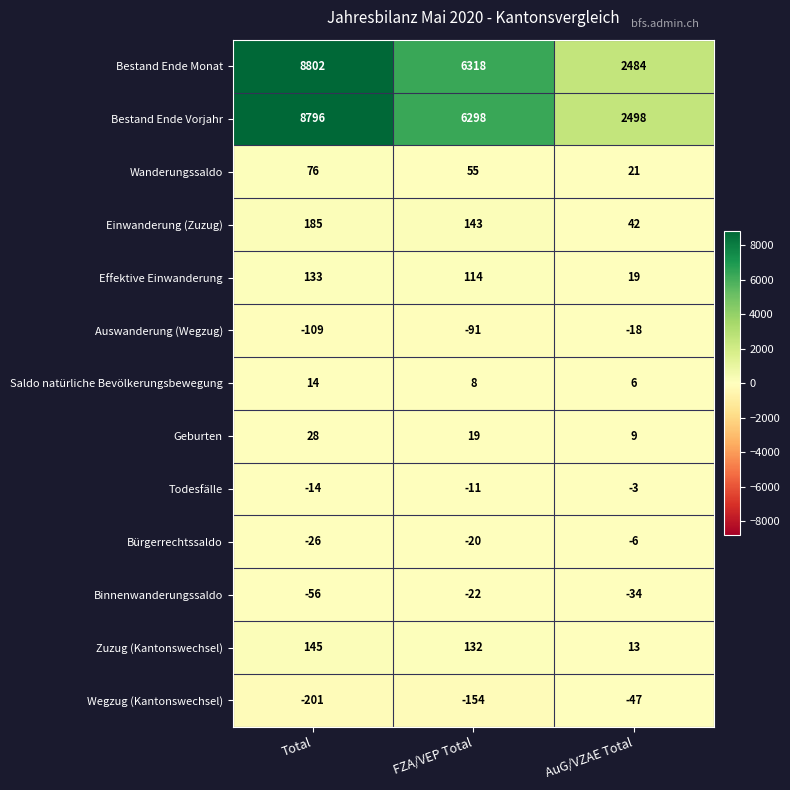

Read the Bürgerrechtssaldo value at Total, to the nearest 10.

-30